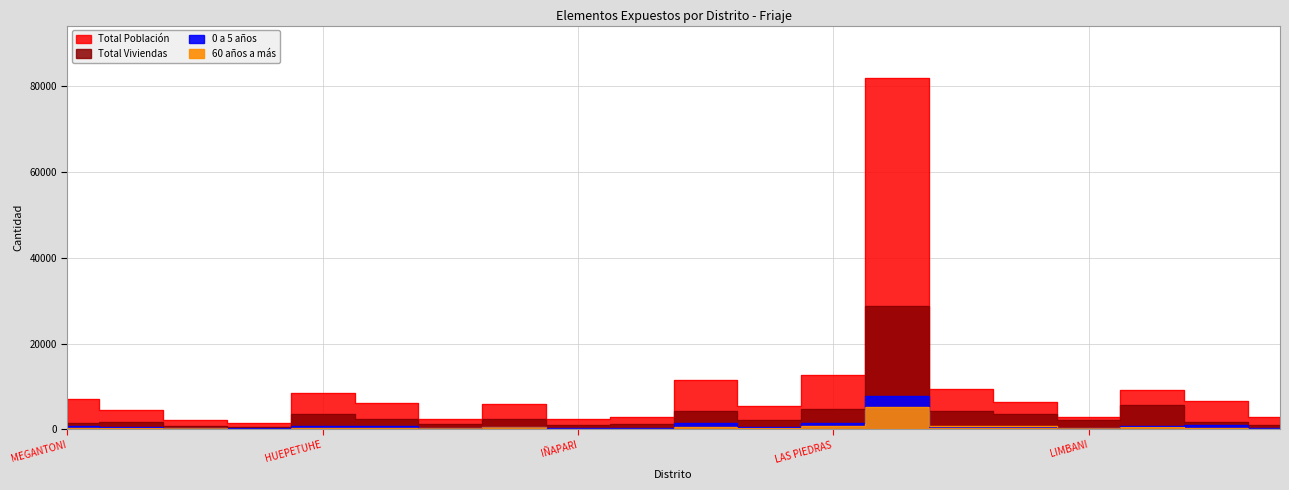

What is the label of the 6th point from the right?

AYAPATA